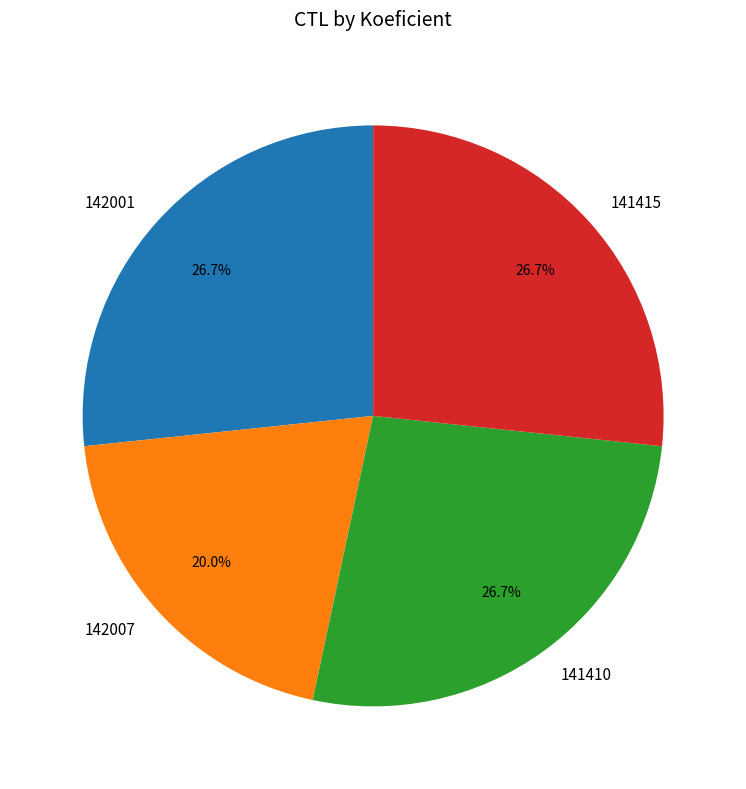

Is there any slice that represents more than half of the pie?

No